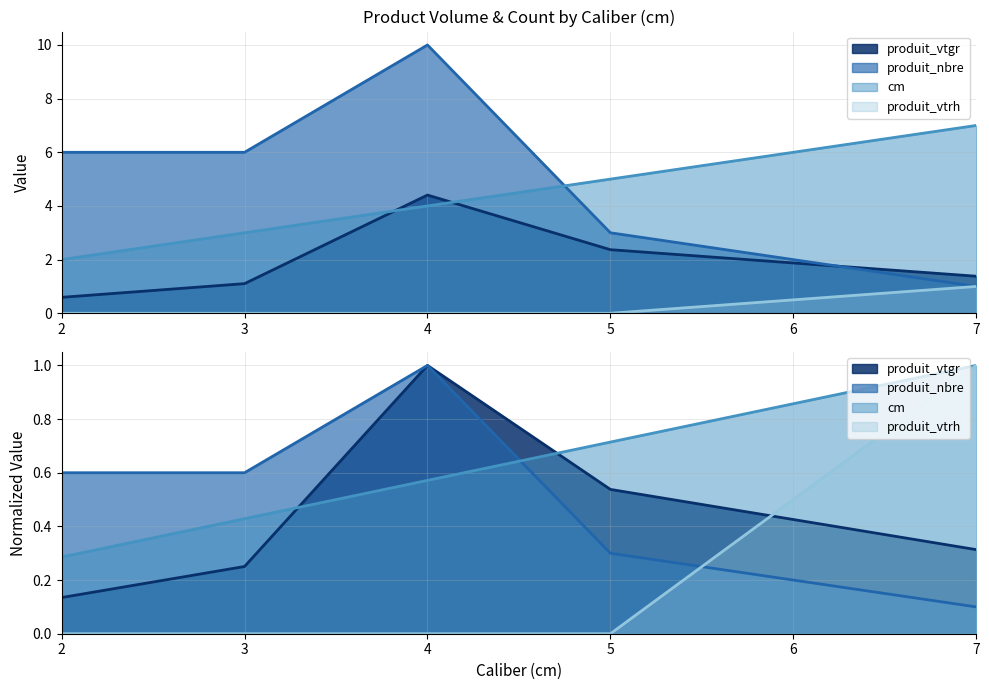

How many series are shown in this chart?

4